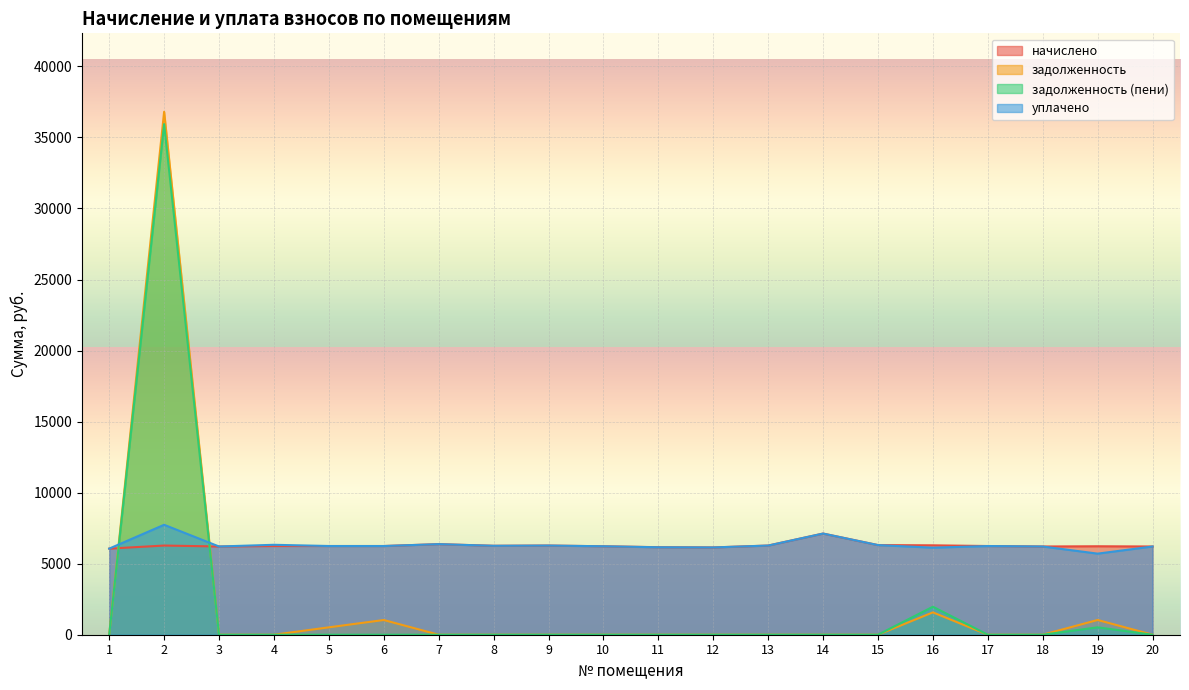

What is the lowest value of the начислено series?

6061.0